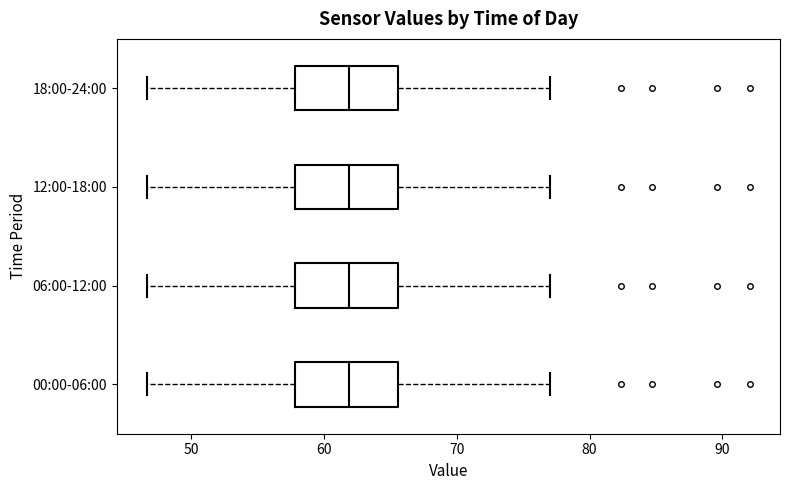

Reading bottom to top, transcribe this box plot: for each box, give where its median line is, the range the box spans, and where its two whiskers end, as read against the x-axis. The values are not printed on the chart, so give them approximately, as read against the axis.

00:00-06:00: median 62, box 58 to 66, whiskers 47 to 77
06:00-12:00: median 62, box 58 to 66, whiskers 47 to 77
12:00-18:00: median 62, box 58 to 66, whiskers 47 to 77
18:00-24:00: median 62, box 58 to 66, whiskers 47 to 77